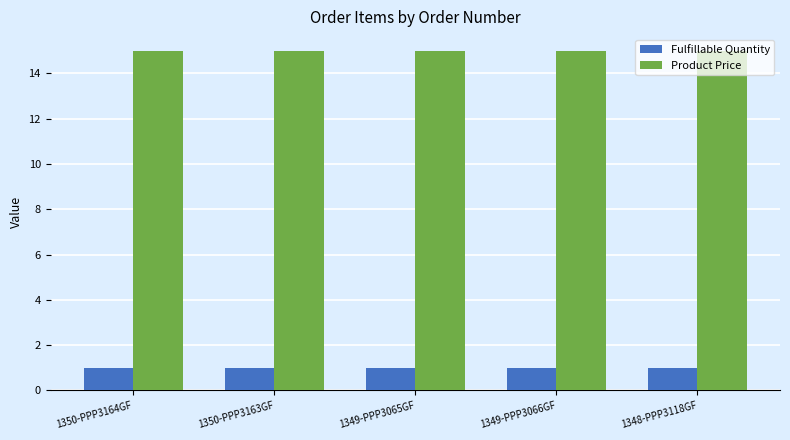

The value of Product Price at 1349-PPP3065GF is 5.8. True or false?

False